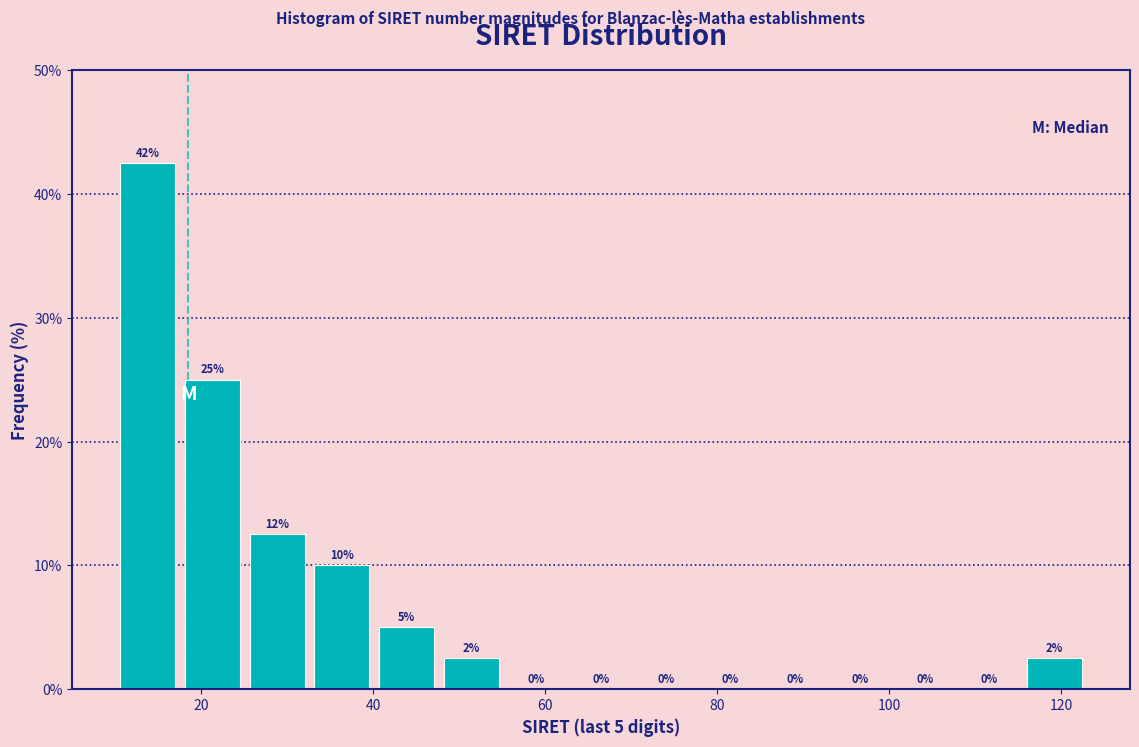

Read against the x-axis, roughly where is the centre of the tallest bar?

14